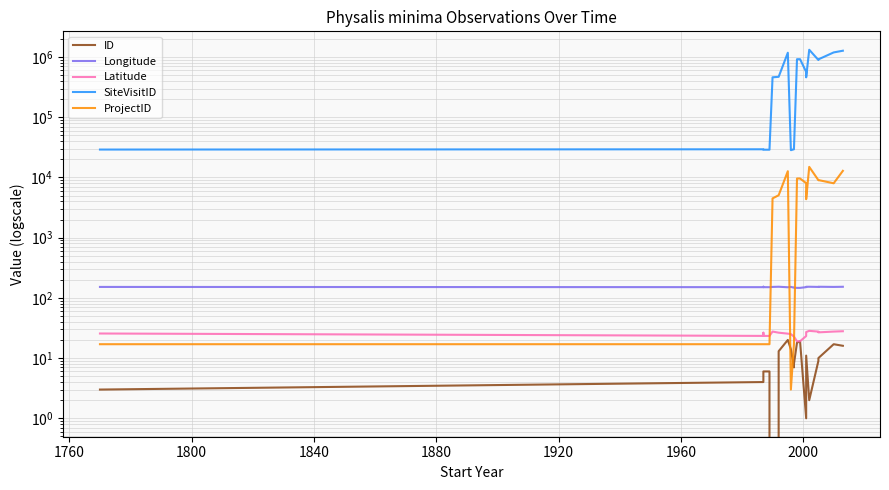

What are all the series names shown in the legend?

ID, Longitude, Latitude, SiteVisitID, ProjectID